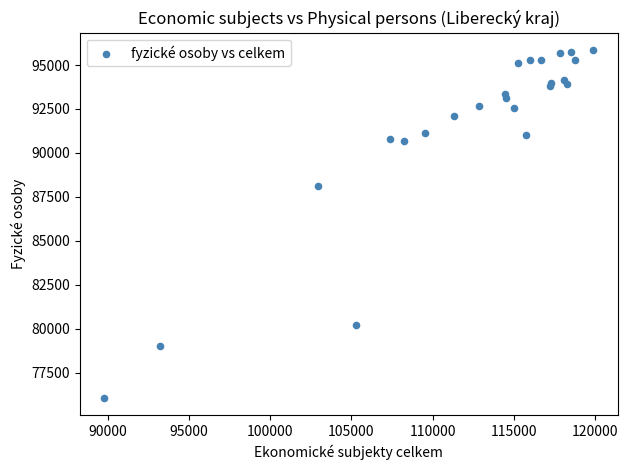

What Y value in the scatter plot is closest to 85966?

88099